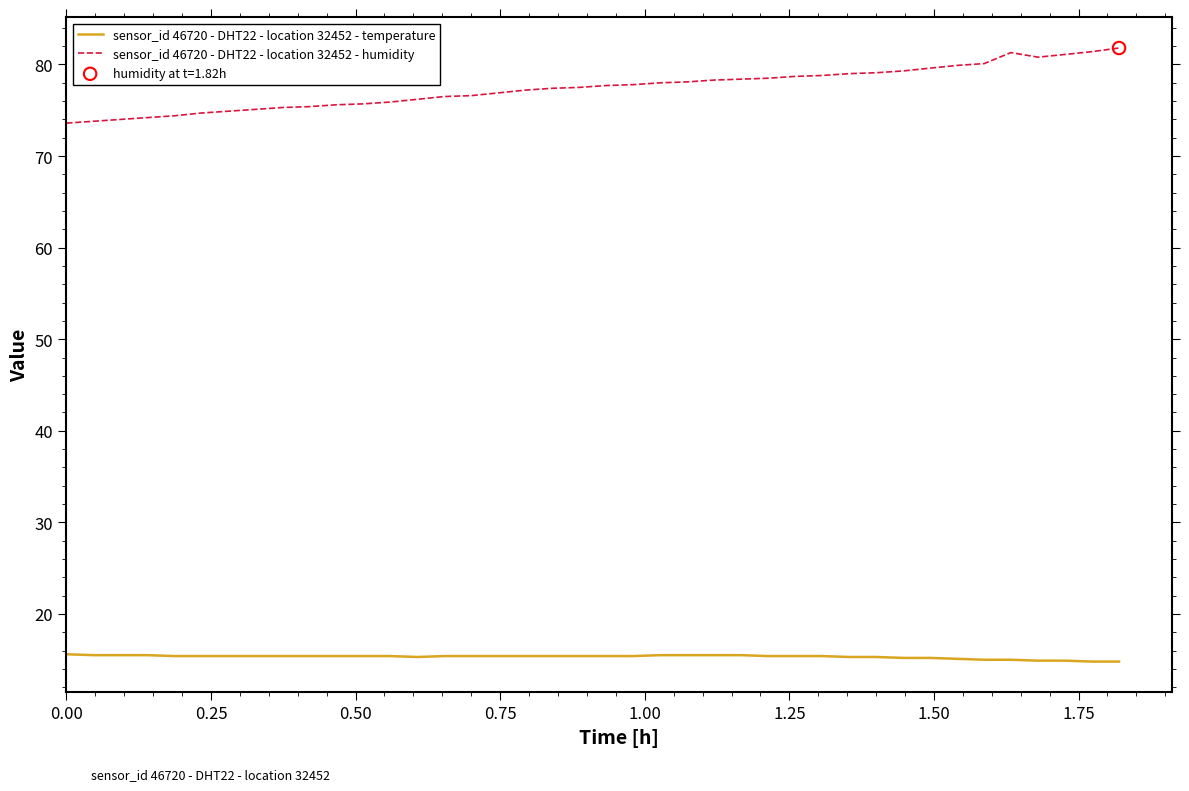

Which series has the largest range (max minus min)?

sensor_id 46720 - DHT22 - location 32452 - humidity